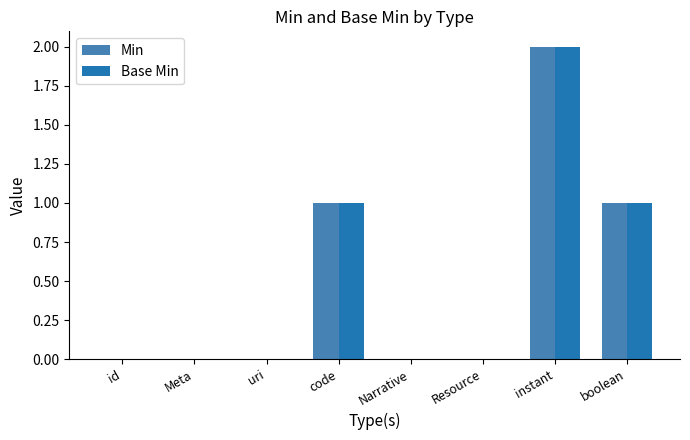

The Base Min series shows -1 at uri. True or false?

False